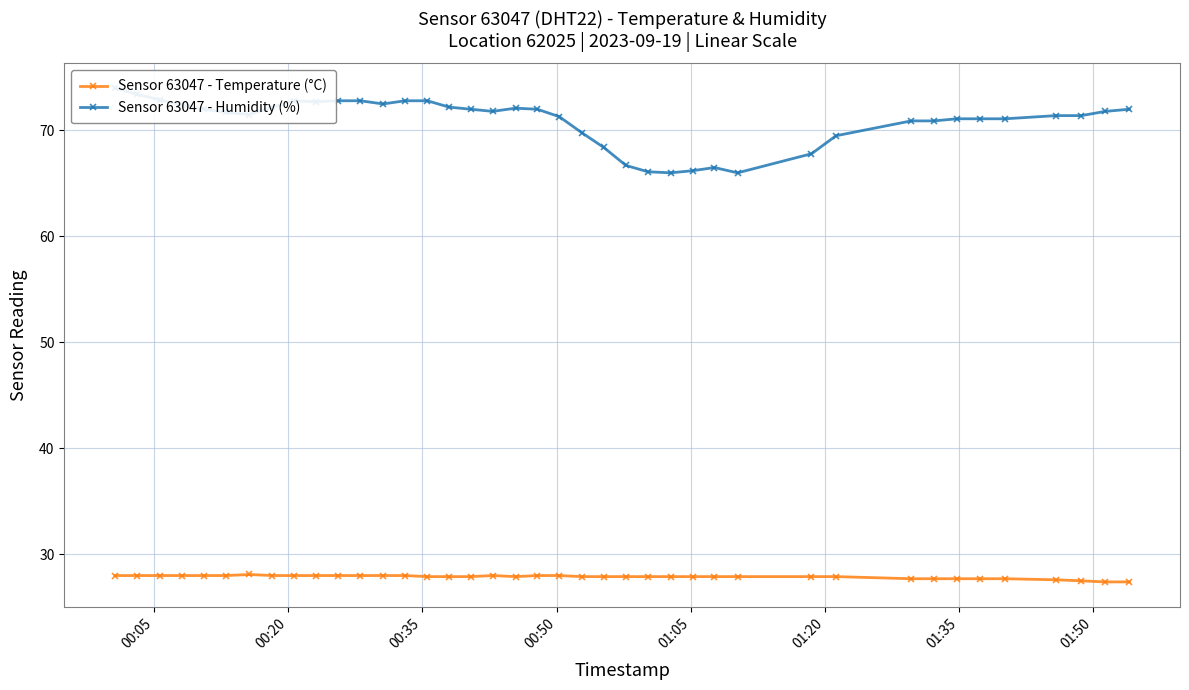

What is the minimum value for Sensor 63047 - Temperature (°C)?

27.4